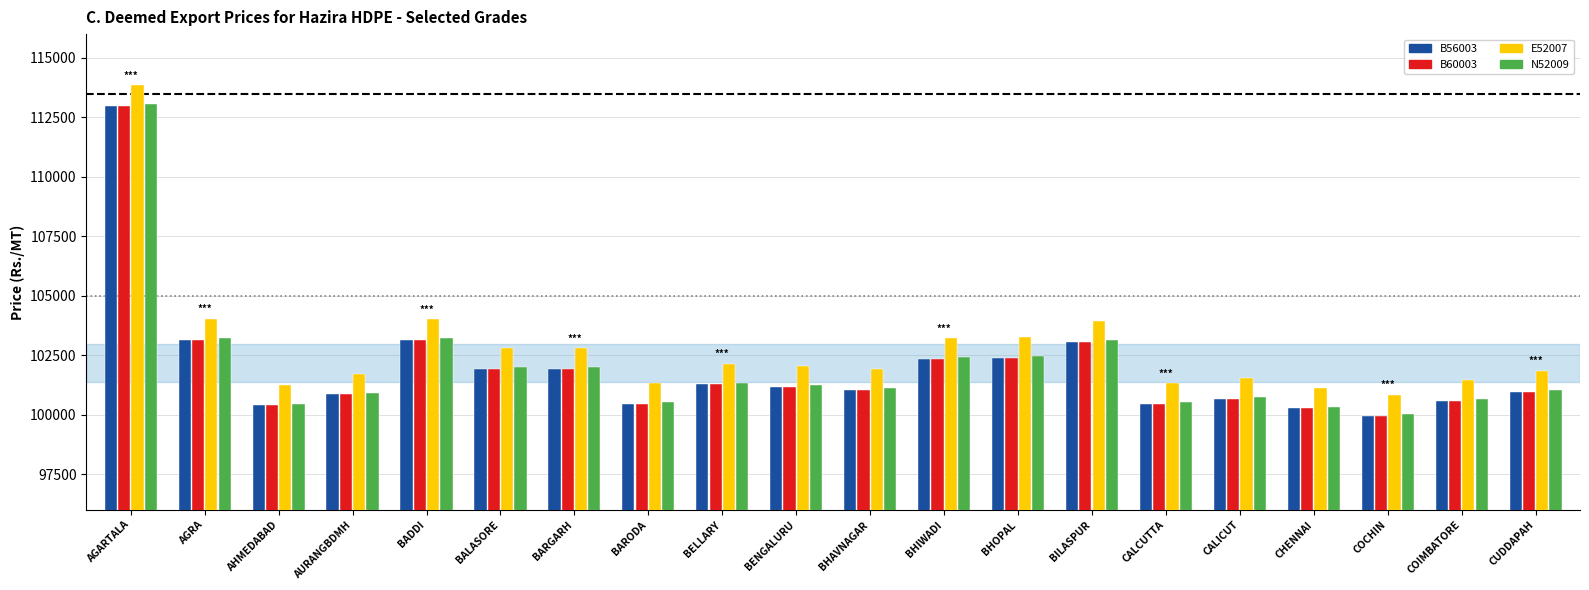

How many bars are there in each group?

4